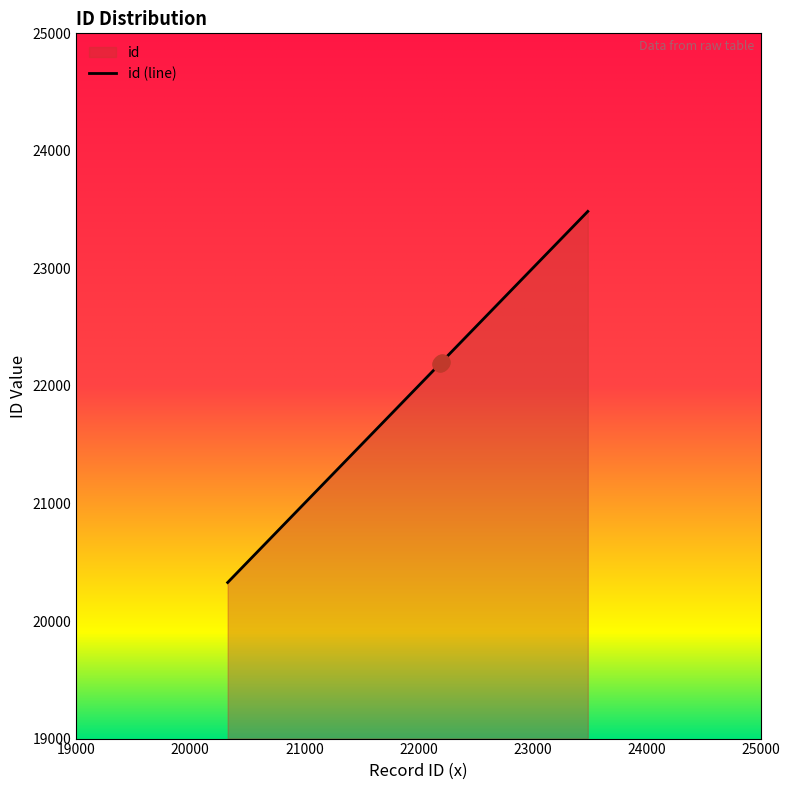

True or false: there are more than 1 points higher than both neighbors.

False